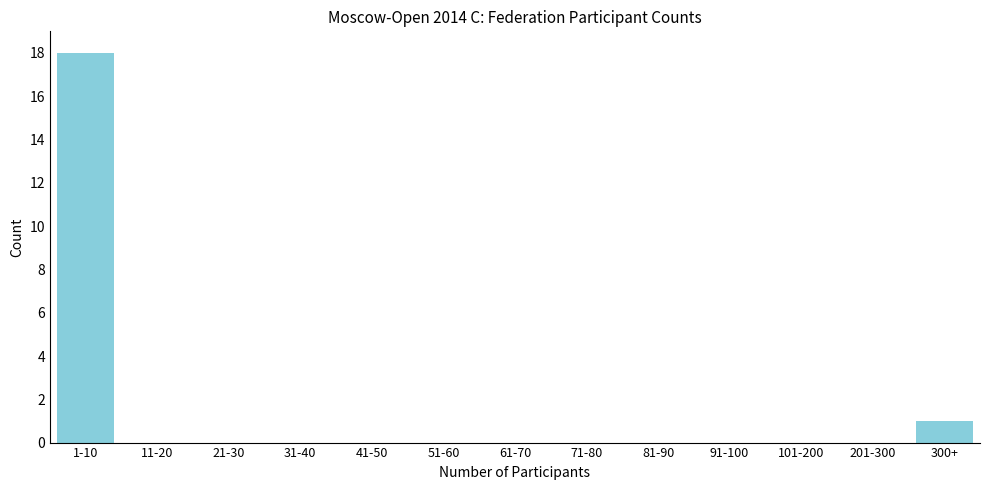

Reading left to right, what are all the values shown in this chart?

1-10=18	11-20=0	21-30=0	31-40=0	41-50=0	51-60=0	61-70=0	71-80=0	81-90=0	91-100=0	101-200=0	201-300=0	300+=1